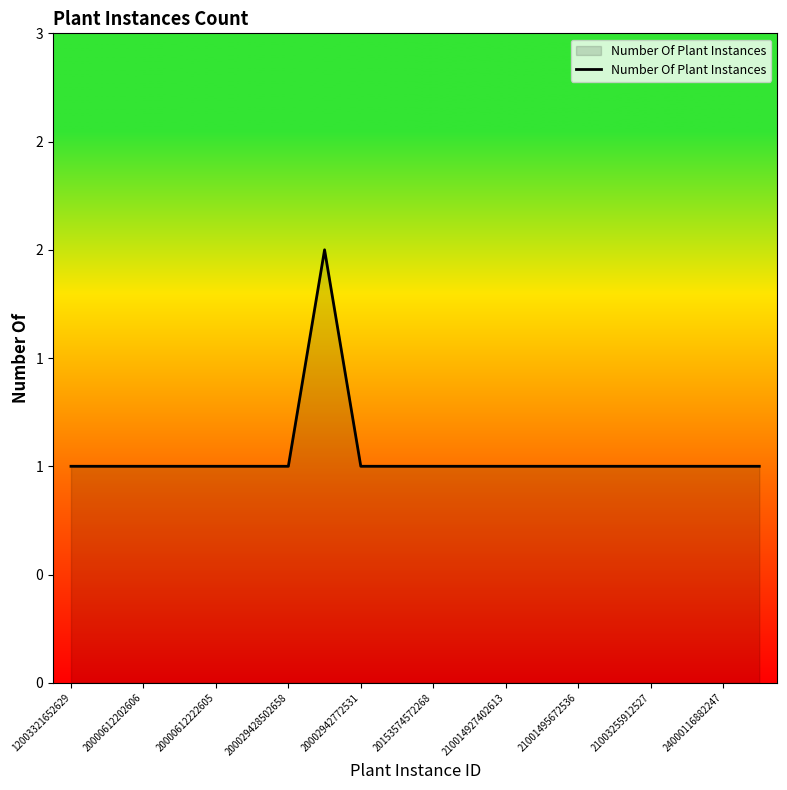

How many data points are above 1?

1